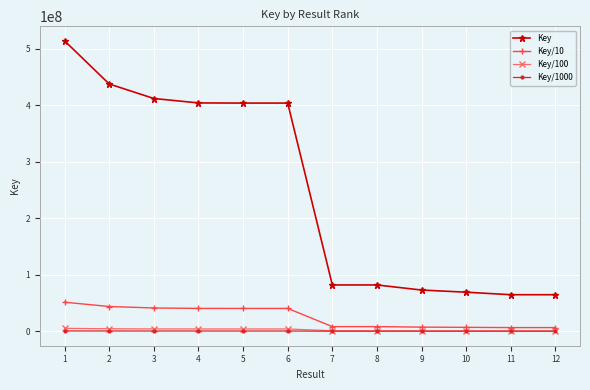

What is the difference between the maximum and minimum values in the Key/10 series?

44954728